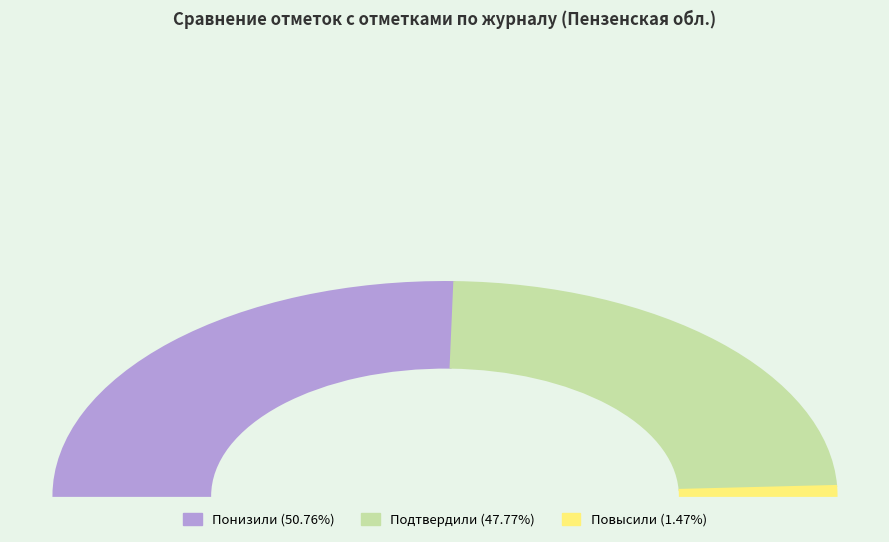

Between Повысили and Подтвердили, which is larger?

Подтвердили